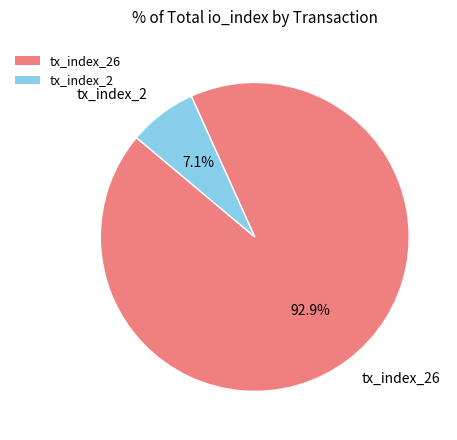

How many segments does this pie chart have?

2